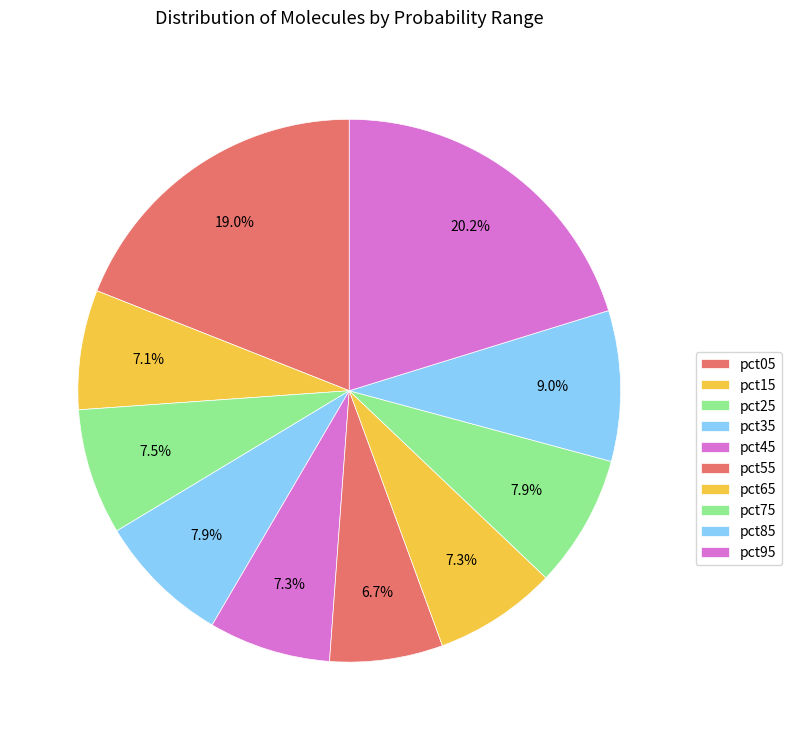

True or false: pct25 accounts for 2% of the total.

False